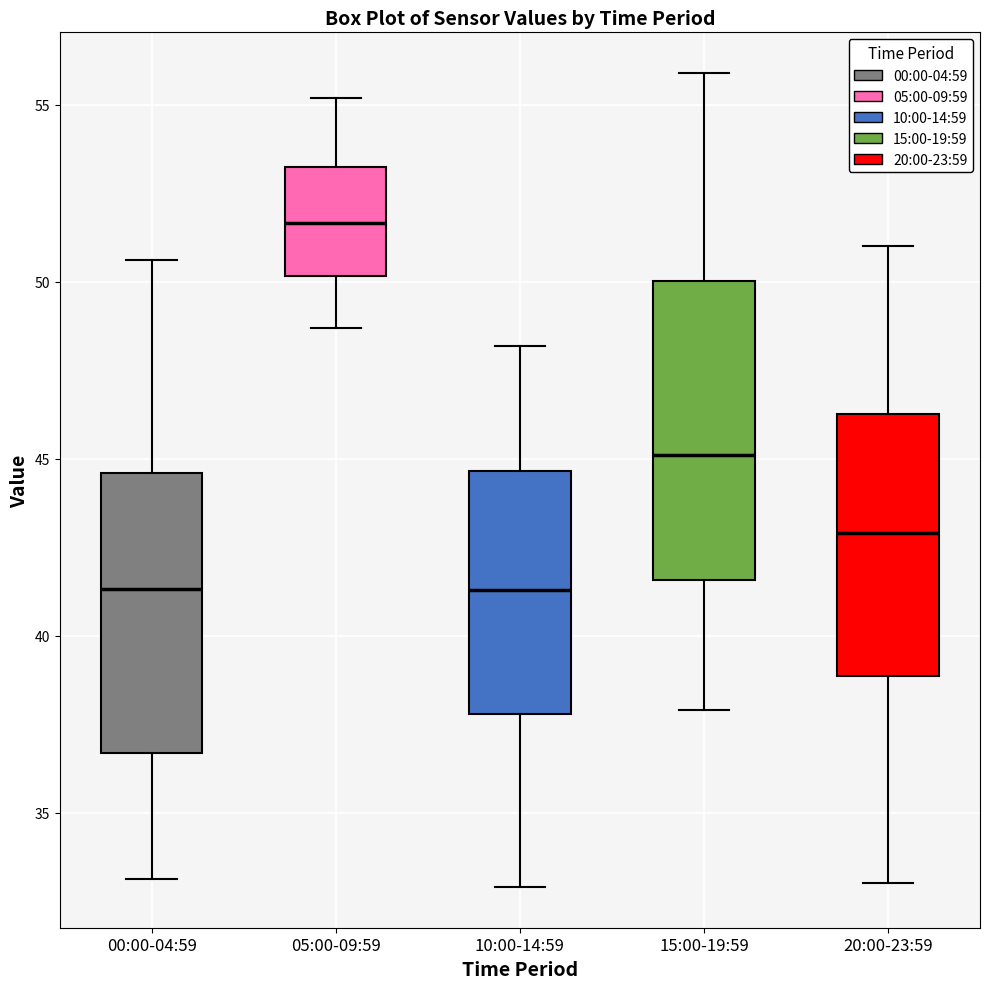

Reading left to right, read every box against the y-axis: the position of its median line, the range the box covers, and the ends of its whiskers. The values are not printed on the chart, so give them approximately, as read against the axis.

00:00-04:59: median 41.5, box 36.5 to 44.5, whiskers 33.0 to 50.5
05:00-09:59: median 51.5, box 50.0 to 53.5, whiskers 48.5 to 55.0
10:00-14:59: median 41.5, box 38.0 to 44.5, whiskers 33.0 to 48.0
15:00-19:59: median 45.0, box 41.5 to 50.0, whiskers 38.0 to 56.0
20:00-23:59: median 43.0, box 39.0 to 46.5, whiskers 33.0 to 51.0